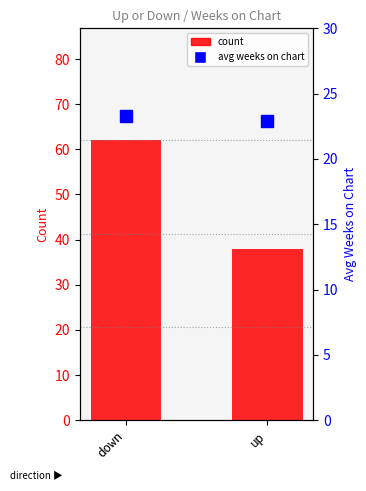

Rank the series at up from lowest to highest value.

Avg Weeks on Chart, Count